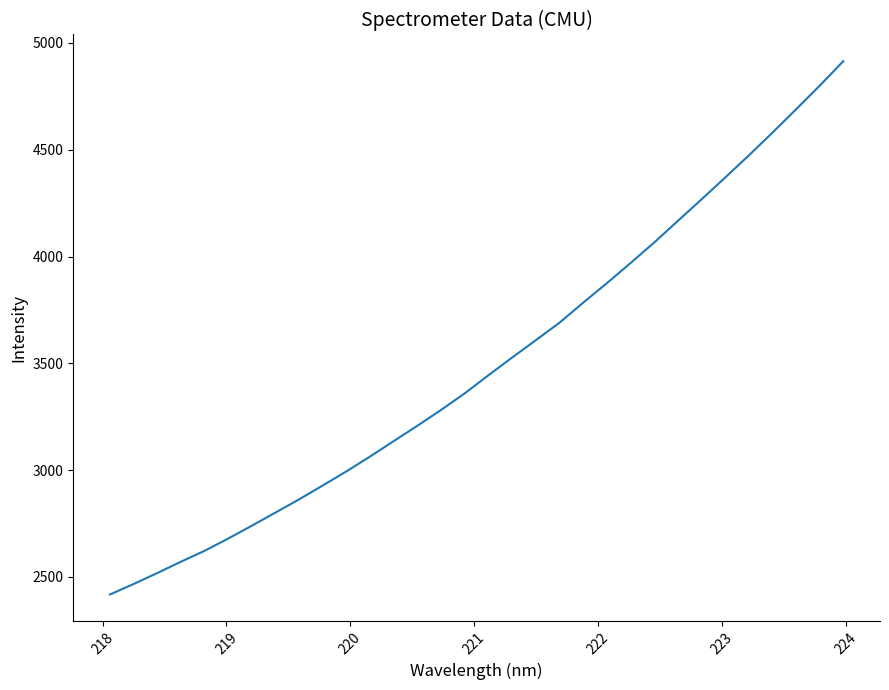

What is the difference between the maximum and minimum values?

2497.7